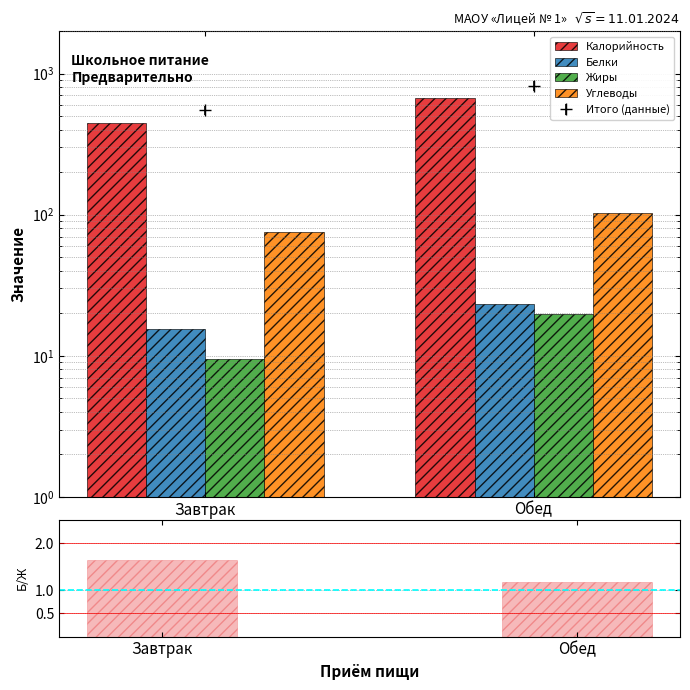

What is the difference between the Белки values at Обед and Завтрак?

7.8